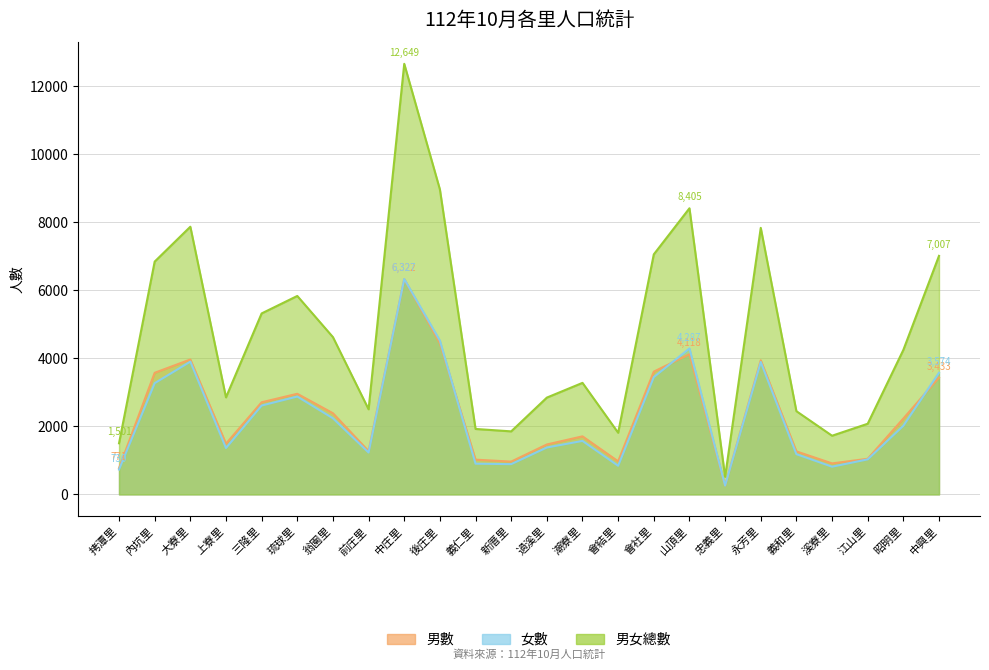

The value of 男數 at 溪寮里 is 394. True or false?

False